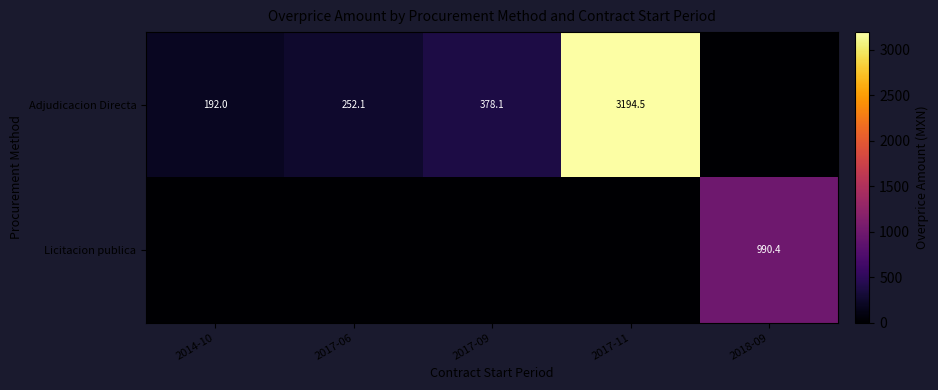

The Adjudicacion Directa series shows 168.2 at 2017-06. True or false?

False